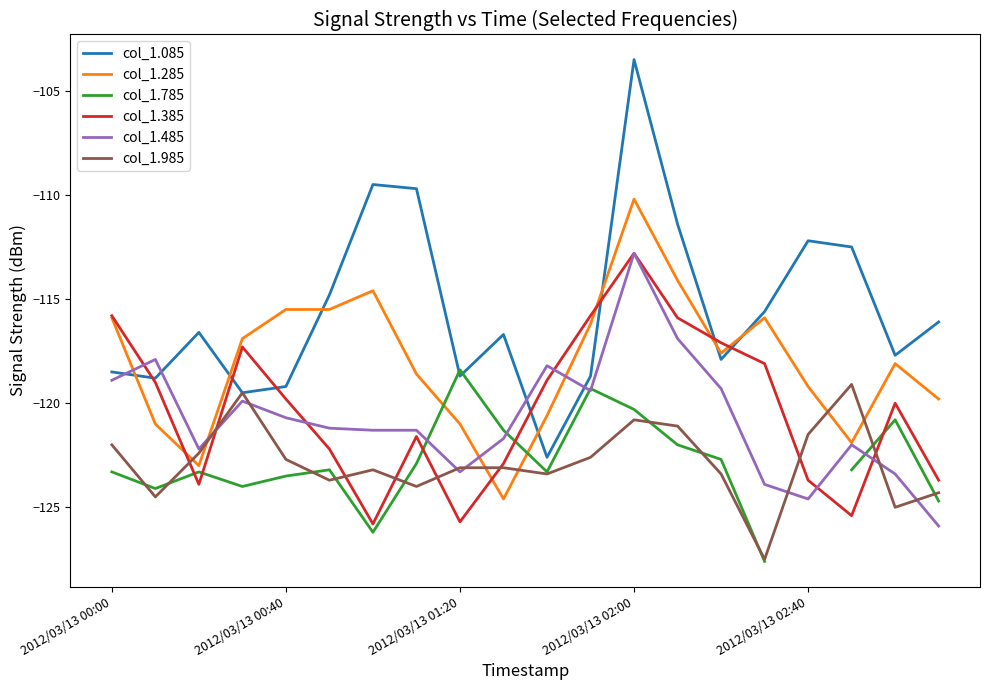

What is the approximate value of col_1.485 at 2012/03/13 02:00?

-112.8